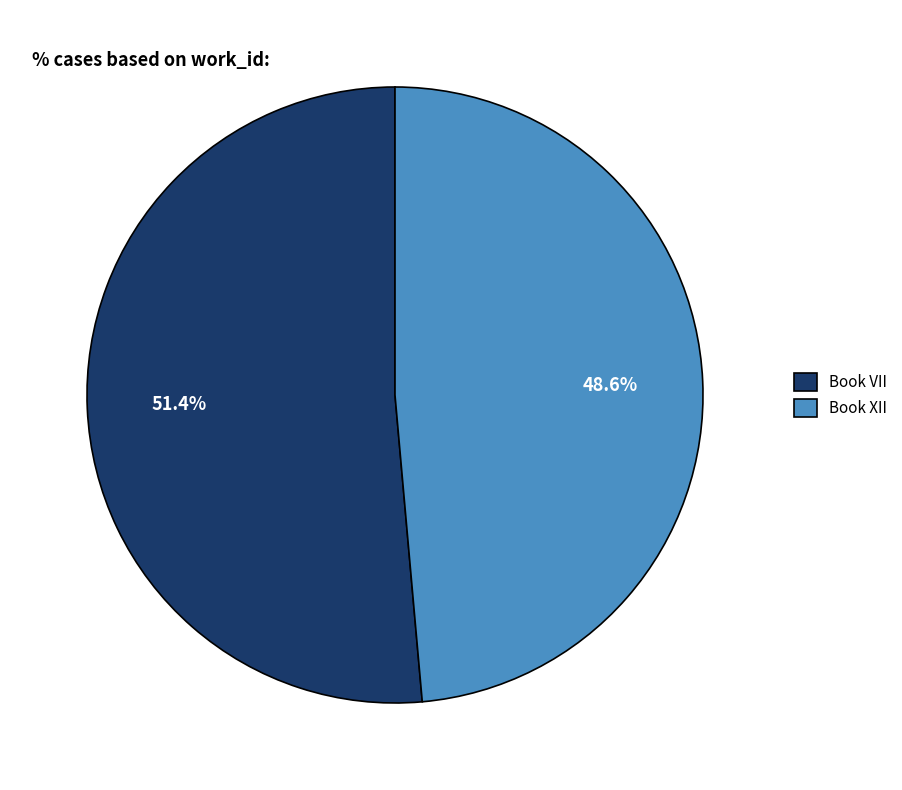

Which category has the smallest portion of the pie?

Book XII